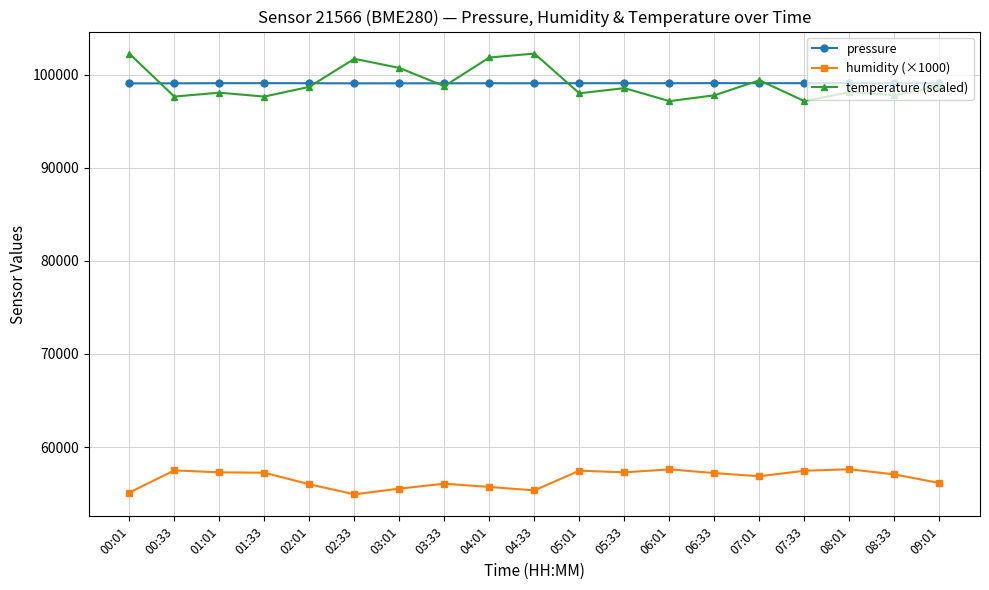

What is the label of the 4th point from the right?

07:33